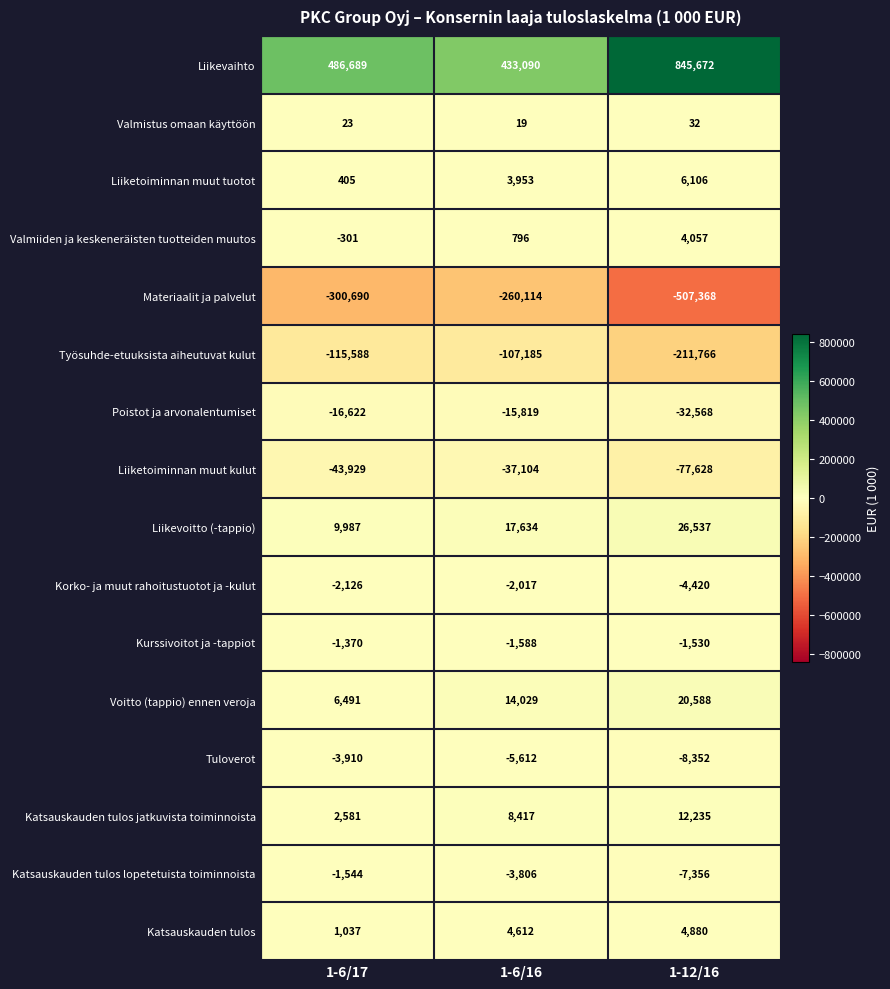

What is the spread (max minus min) of values at 1-12/16?

1353040